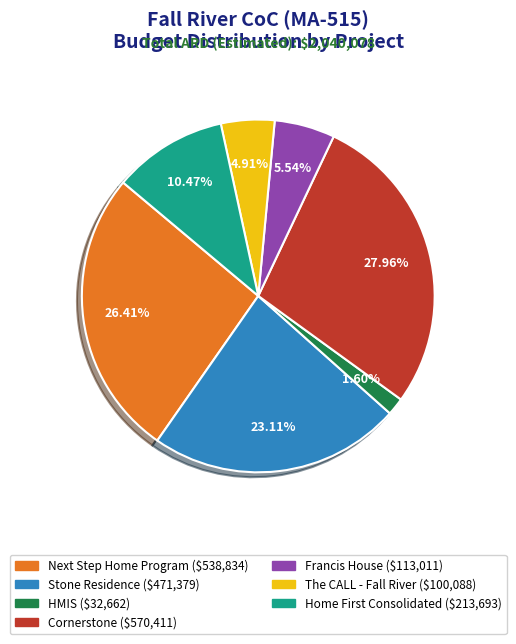

Is there any slice that represents more than half of the pie?

No